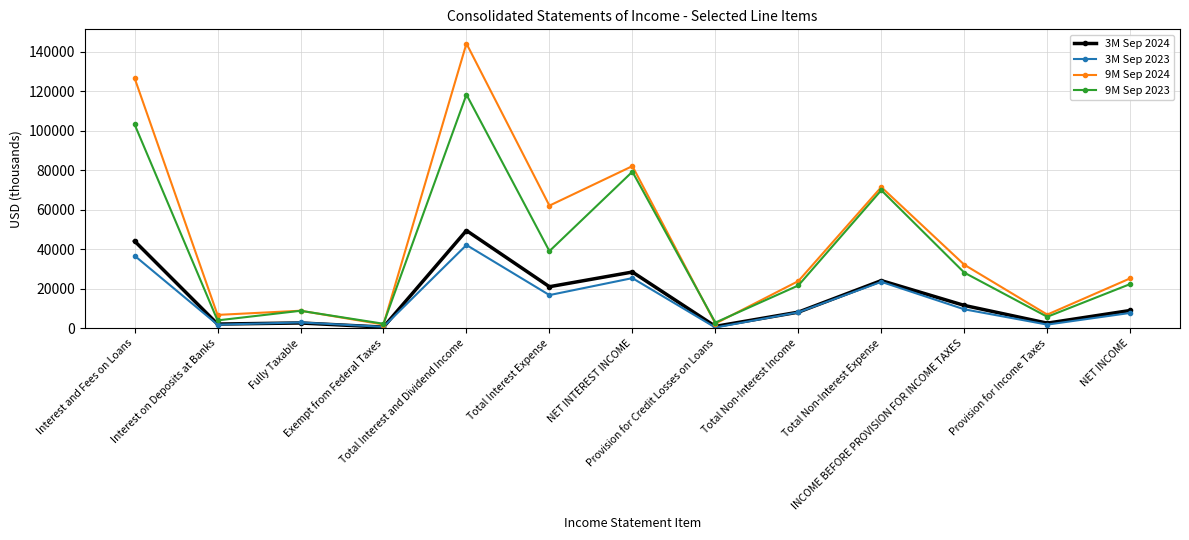

Which series has the widest spread of values?

9M Sep 2024